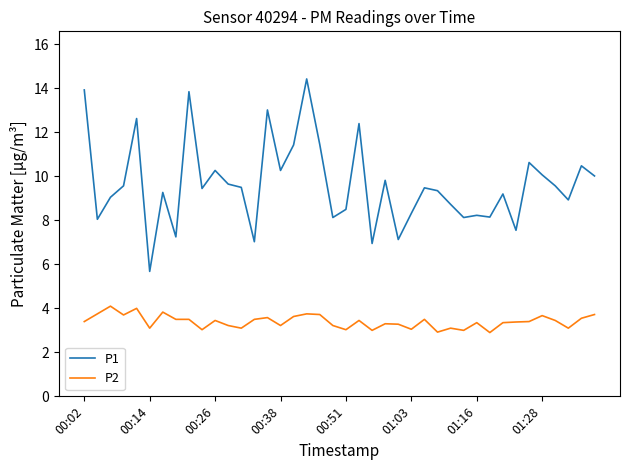

List the series in order of their overall mean, highest first.

P1, P2